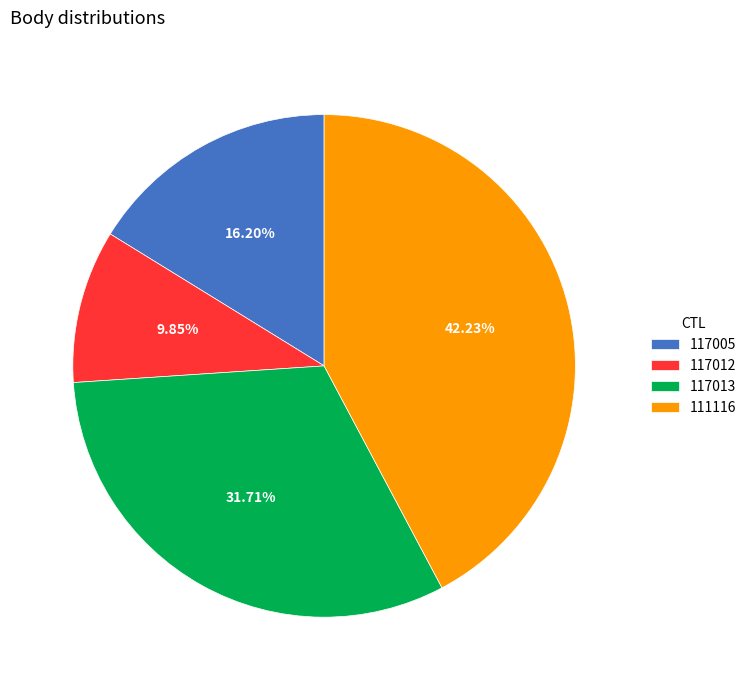

Which category has the biggest portion of the pie?

111116